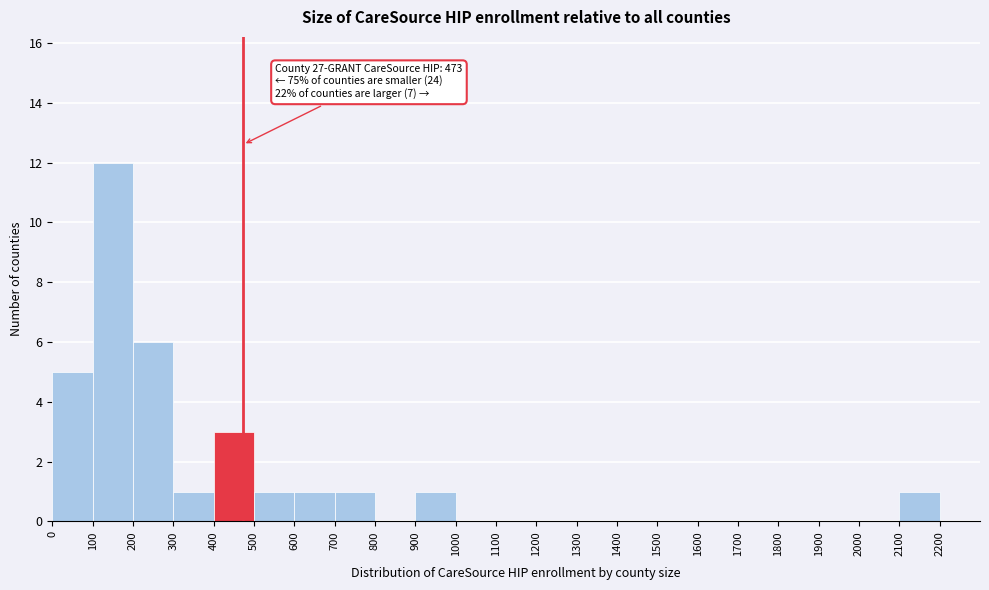

Over which range of the x-axis is the bar tallest?

100 to 200